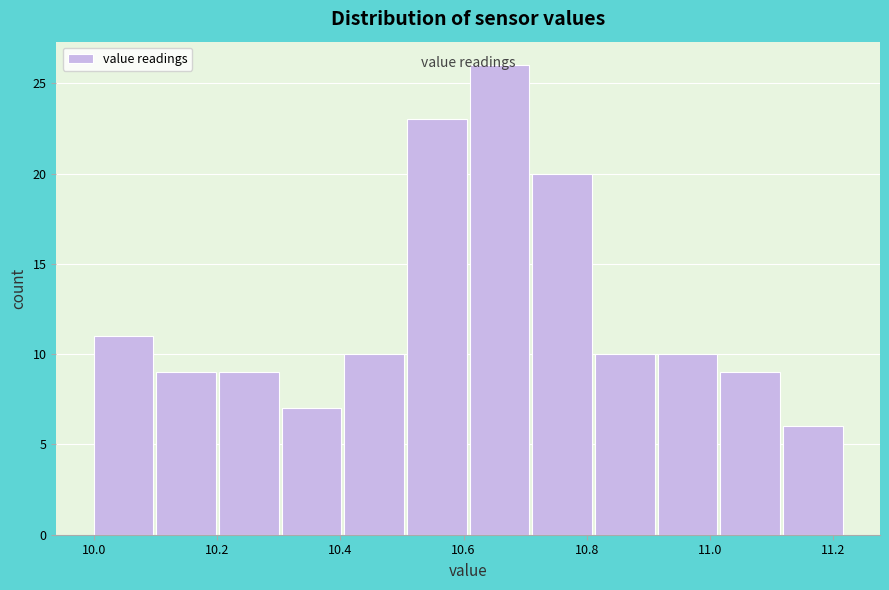

Which range on the x-axis has the tallest bar?

10.62 to 10.72